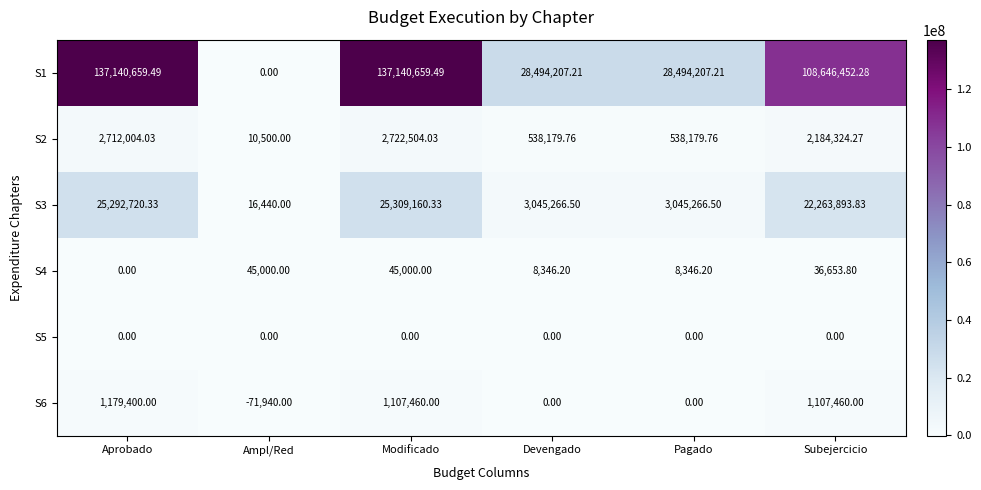

How many values in the S2 series are below 2184324?

3